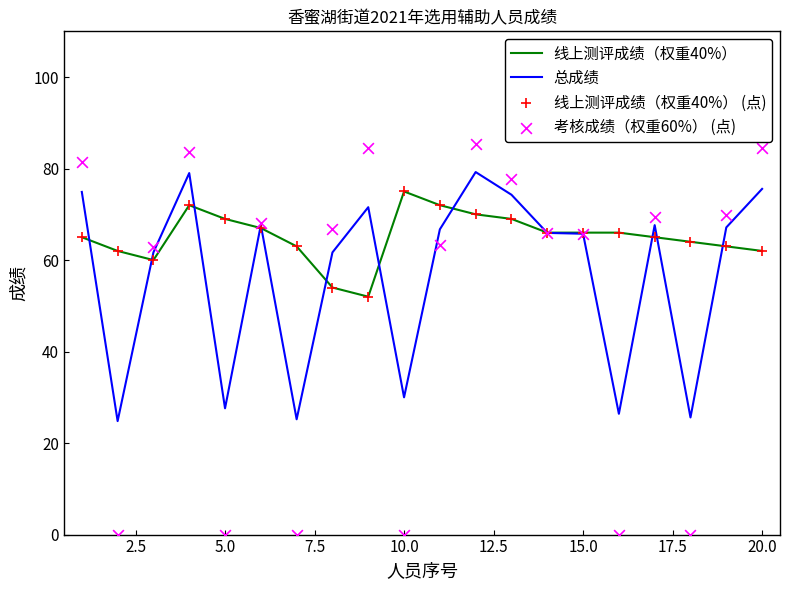

At how many categories does at least one series exceed 24?

20